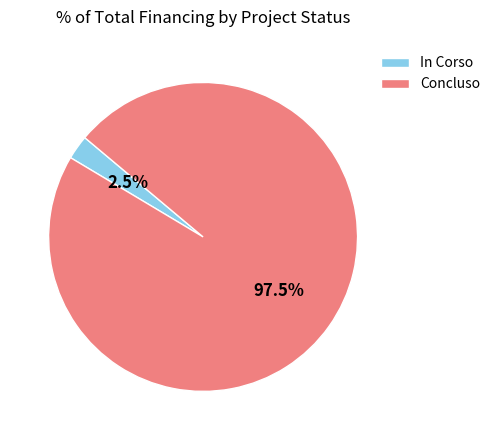

What is the total percentage of In Corso and Concluso?

100.0%